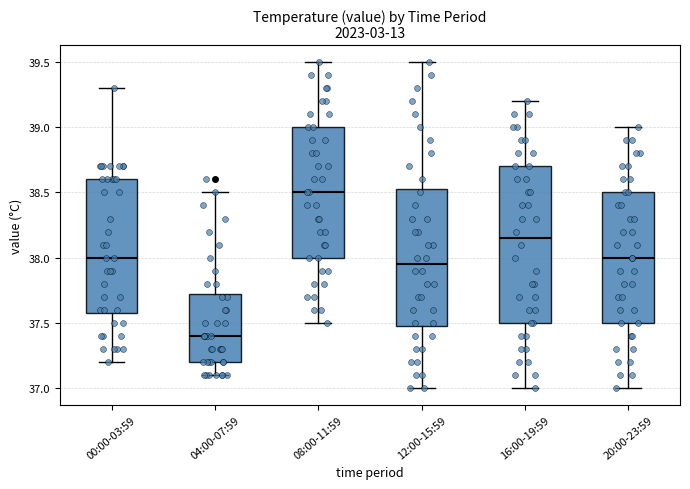

Reading left to right, read every box against the y-axis: the position of its median line, the range the box covers, and the ends of its whiskers. The values are not printed on the chart, so give them approximately, as read against the axis.

00:00-03:59: median 38.00, box 37.60 to 38.60, whiskers 37.20 to 39.30
04:00-07:59: median 37.40, box 37.20 to 37.75, whiskers 37.10 to 38.50
08:00-11:59: median 38.50, box 38.00 to 39.00, whiskers 37.50 to 39.50
12:00-15:59: median 37.95, box 37.50 to 38.55, whiskers 37.00 to 39.50
16:00-19:59: median 38.15, box 37.50 to 38.70, whiskers 37.00 to 39.20
20:00-23:59: median 38.00, box 37.50 to 38.50, whiskers 37.00 to 39.00